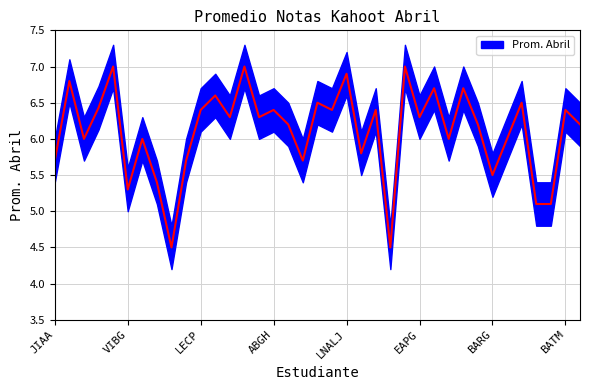

At which category does the chart reach its minimum across all series?

VIMC